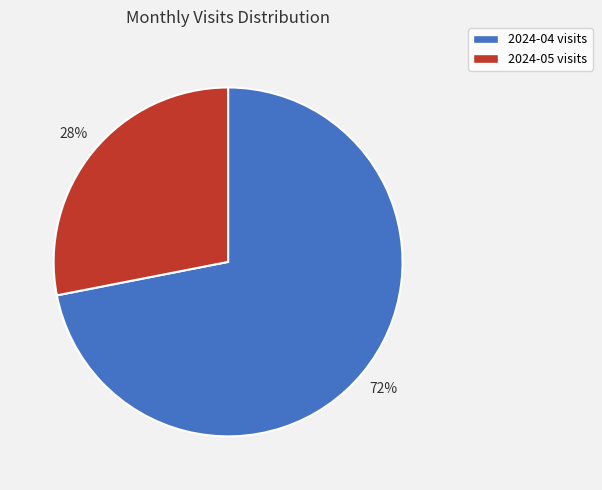

True or false: 2024-04 accounts for 78% of the total.

False